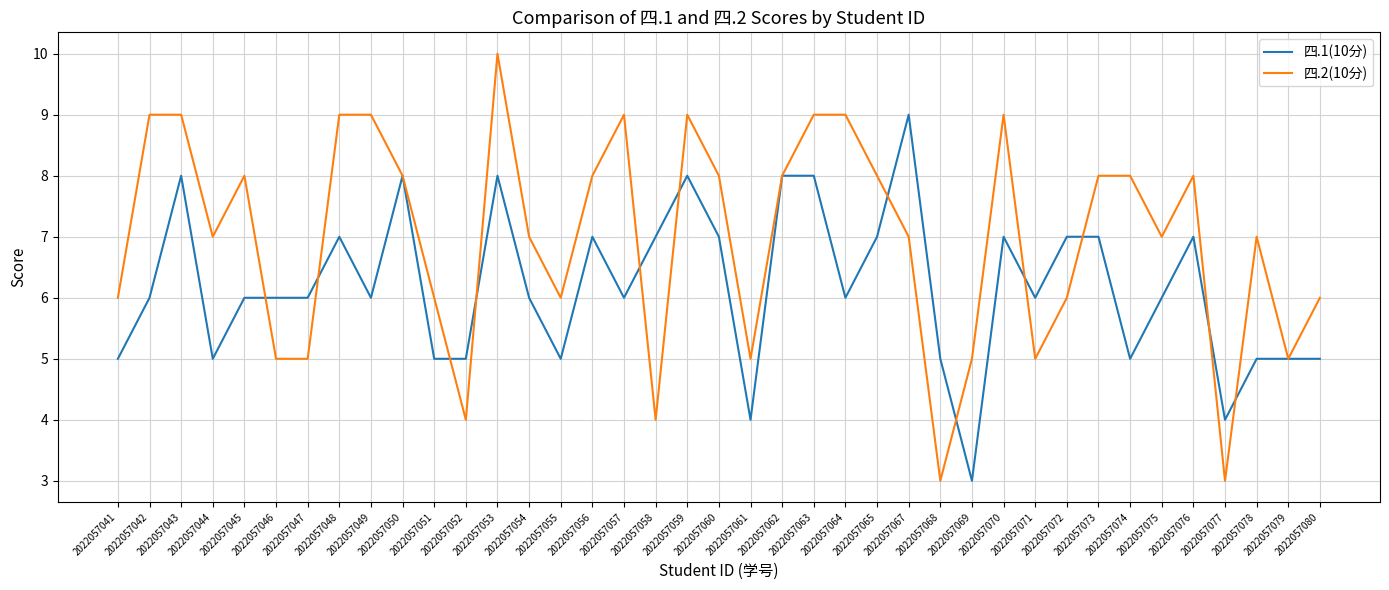

What is the difference between the second highest and second lowest values in the 四.1(10分) series?

4